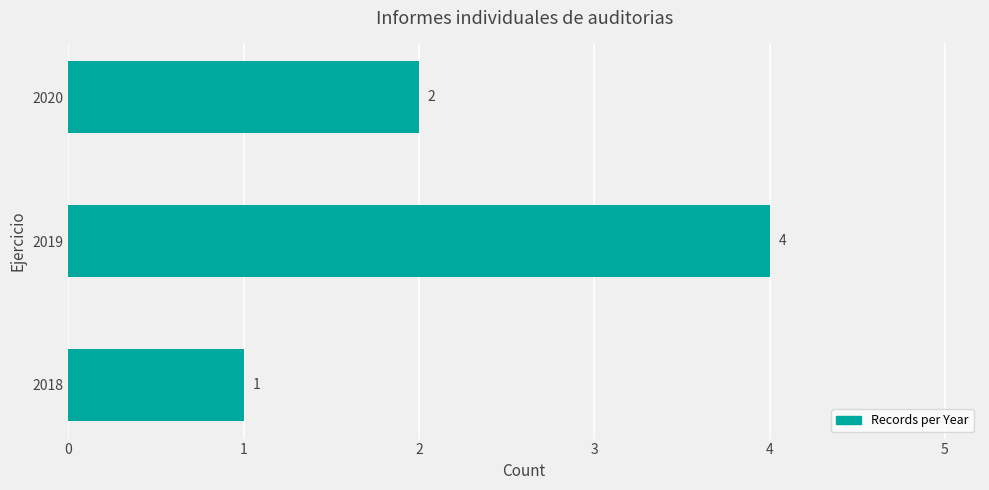

At which label is the value closest to 2?

2020